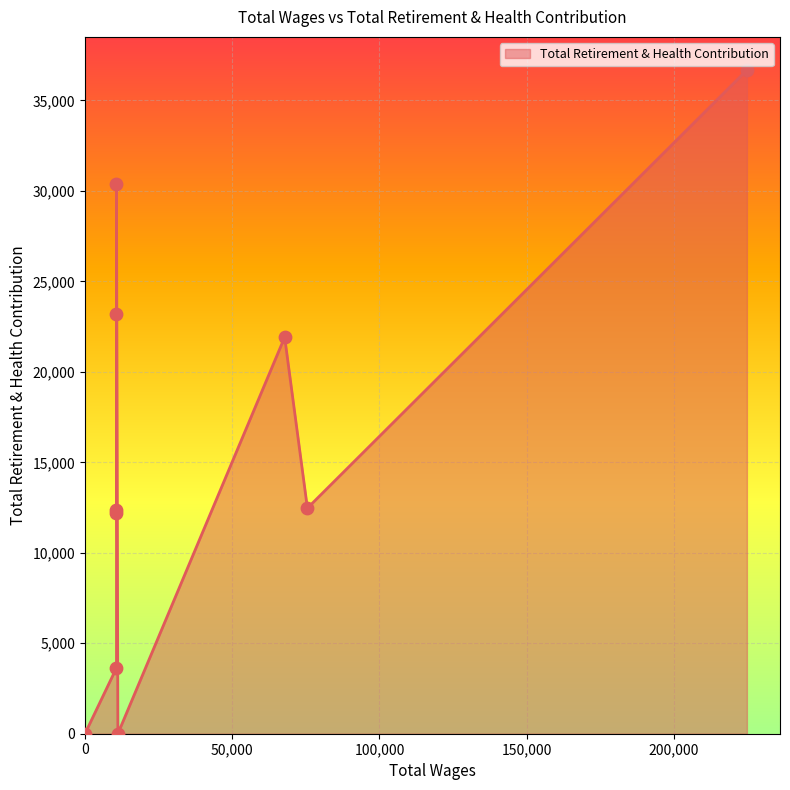

What is the ratio of the value at 75534.0 to the value at 224735.0?

0.3